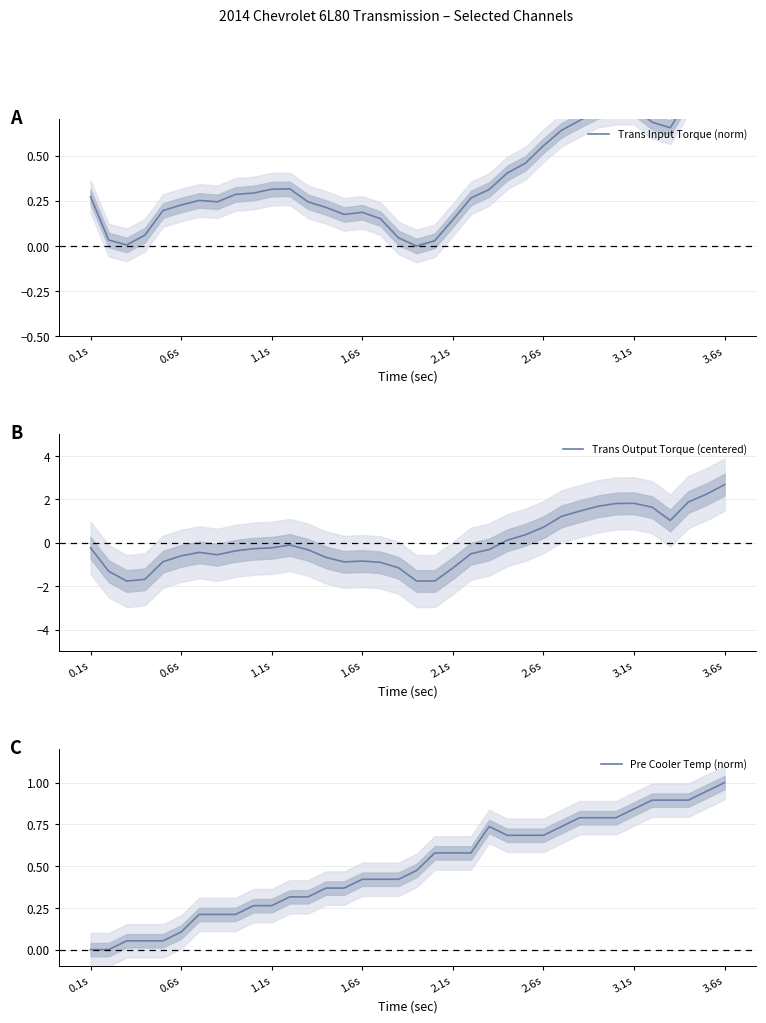

How many interior local peaks does the Pre Cooler Temp (norm) series have?

1